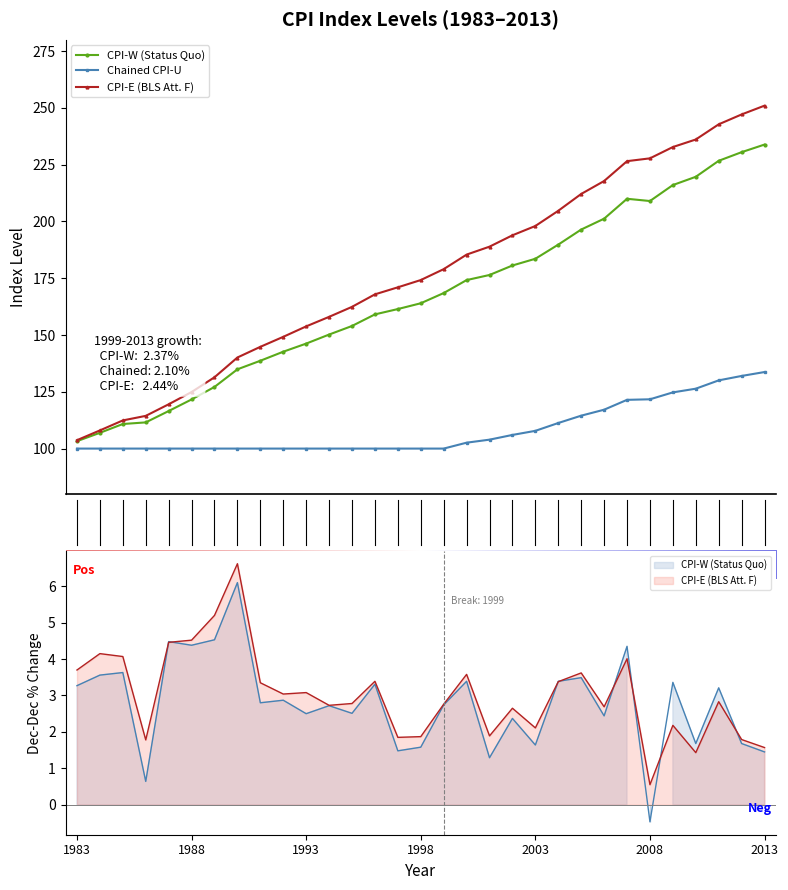

What is the approximate value of CPI-E (BLS Att. F) at 1991?

144.8